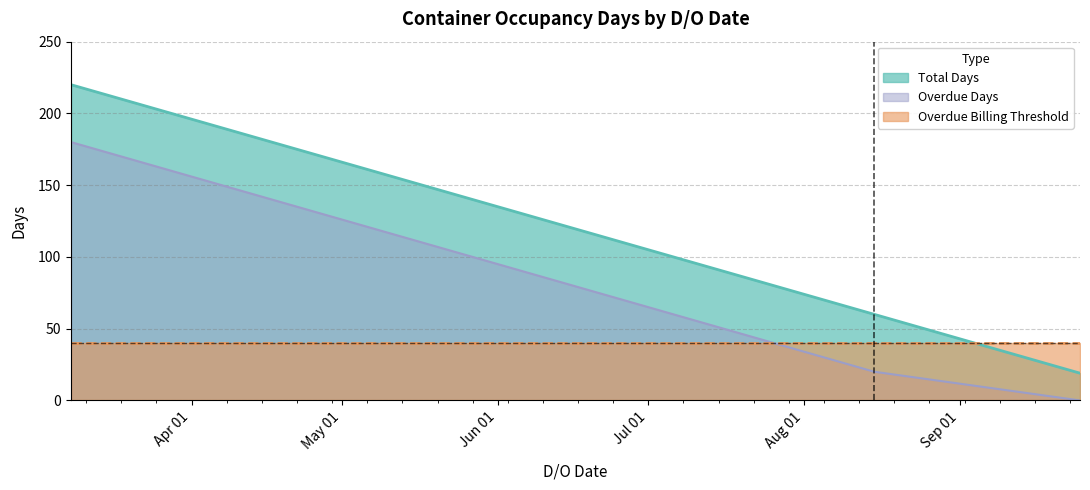

At how many categories does at least one series exceed 149?

4